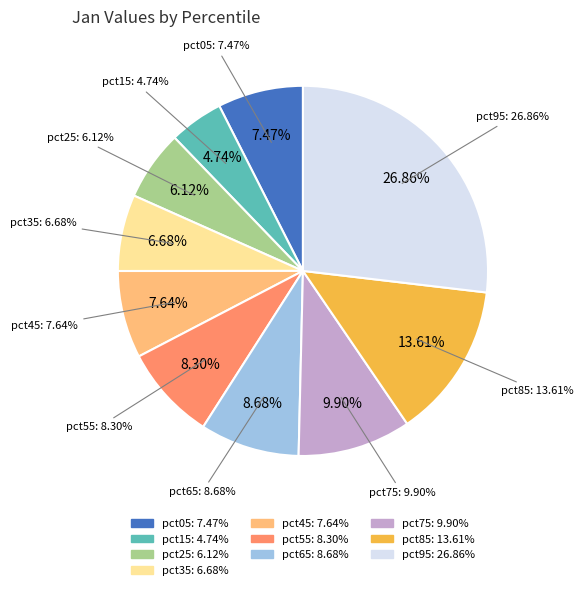

Rank the categories by value from lowest to highest.

pct15, pct25, pct35, pct05, pct45, pct55, pct65, pct75, pct85, pct95